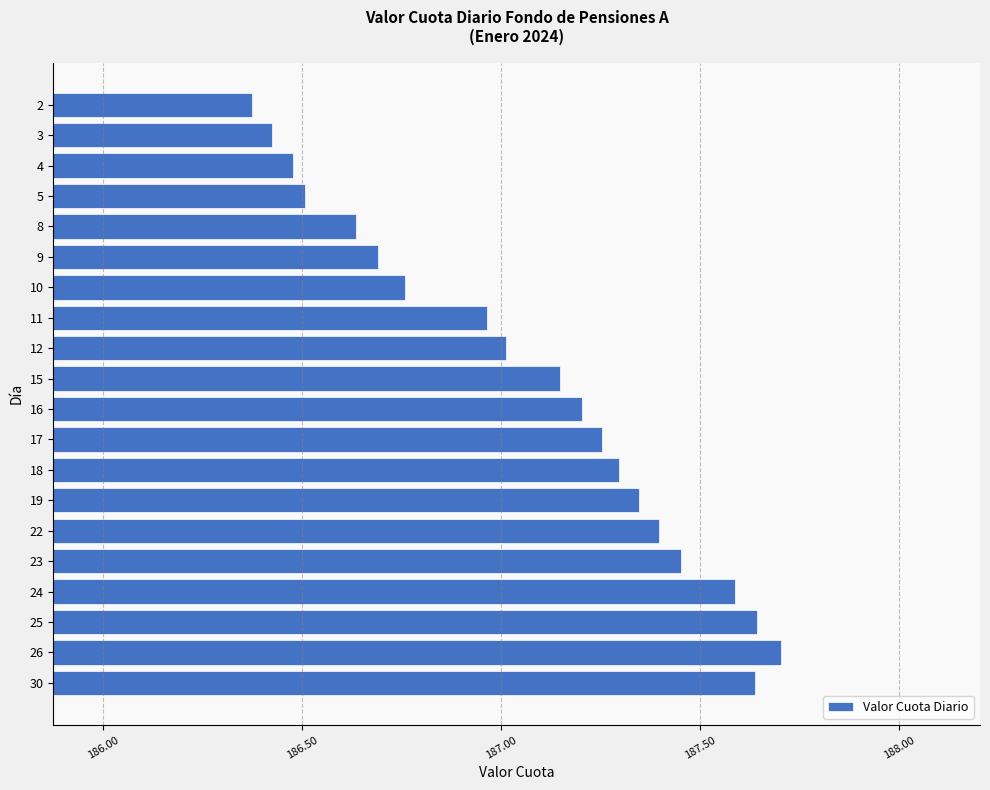

Which label corresponds to the largest value in the chart?

26